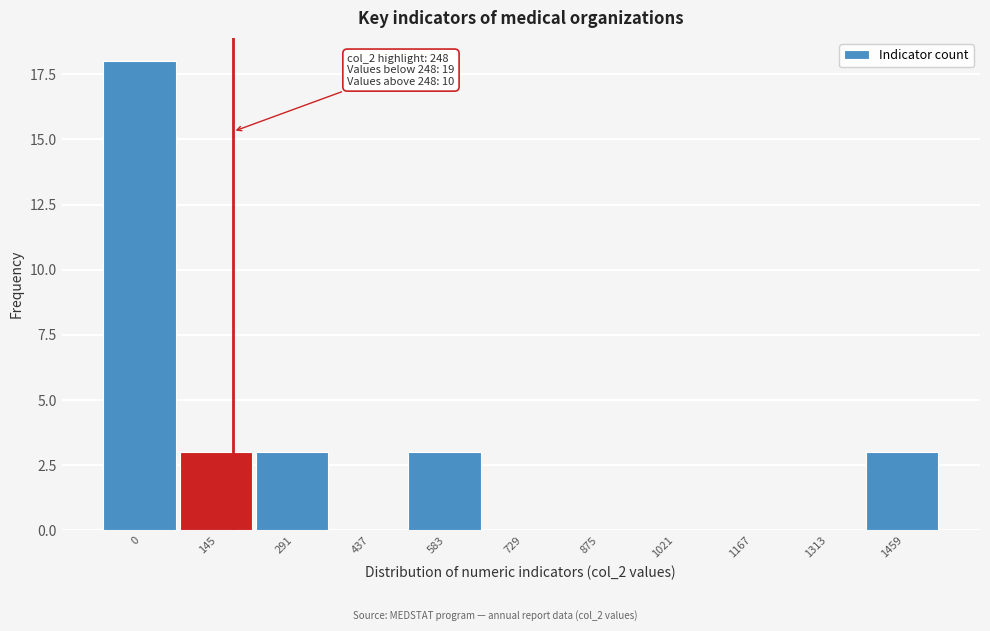

Reading left to right, transcribe all the data shown in this chart.

0=18	145=3	291=3	437=0	583=3	729=0	875=0	1021=0	1167=0	1313=0	1459=3